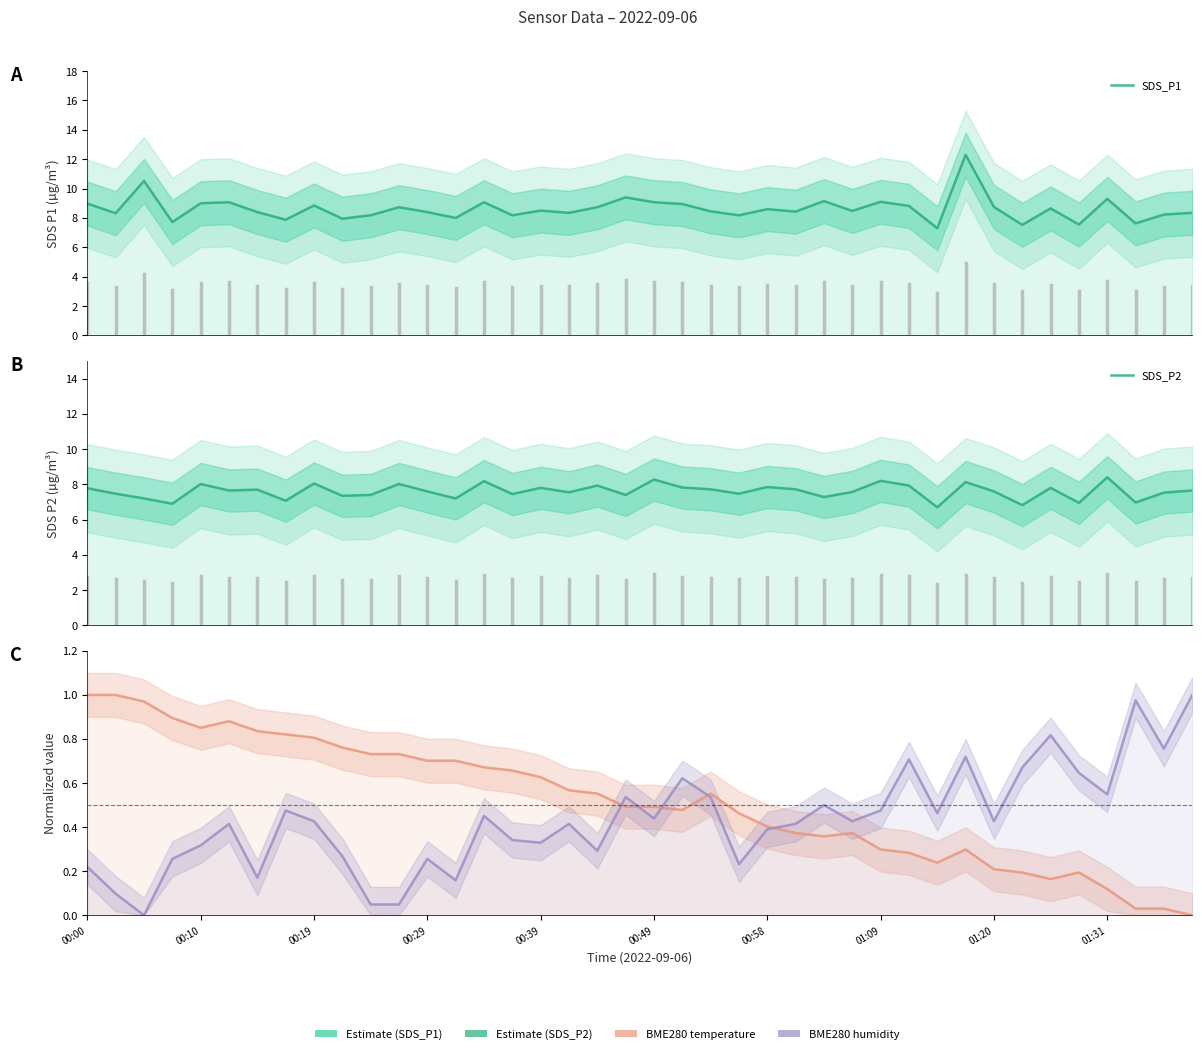

Reading left to right, list all the values displayed in this chart.

SDS_P1: 9.0	8.3	10.5	7.7	9.0	9.1	8.4	7.9	8.8	8.0	8.2	8.7	8.4	8.0	9.1	8.2	8.5	8.3	8.7	9.4	9.1	8.9	8.4	8.2	8.6	8.4	9.2	8.5	9.1	8.8	7.3	12.3	8.8	7.5	8.7	7.5	9.3	7.6	8.2	8.3
SDS_P2: 7.8	7.5	7.2	6.9	8.0	7.7	7.7	7.1	8.1	7.3	7.4	8.0	7.6	7.2	8.2	7.5	7.8	7.5	7.9	7.4	8.3	7.8	7.7	7.5	7.8	7.7	7.3	7.6	8.2	7.9	6.7	8.1	7.6	6.8	7.8	7.0	8.4	7.0	7.5	7.7
BME280 temperature: 1.0	1.0	1.0	0.9	0.9	0.9	0.8	0.8	0.8	0.8	0.7	0.7	0.7	0.7	0.7	0.7	0.6	0.6	0.6	0.5	0.5	0.5	0.6	0.5	0.4	0.4	0.4	0.4	0.3	0.3	0.2	0.3	0.2	0.2	0.2	0.2	0.1	0.0	0.0	0.0
BME280 humidity: 0.2	0.1	0.0	0.3	0.3	0.4	0.2	0.5	0.4	0.3	0.0	0.0	0.3	0.2	0.5	0.3	0.3	0.4	0.3	0.5	0.4	0.6	0.5	0.2	0.4	0.4	0.5	0.4	0.5	0.7	0.5	0.7	0.4	0.7	0.8	0.6	0.5	1.0	0.8	1.0